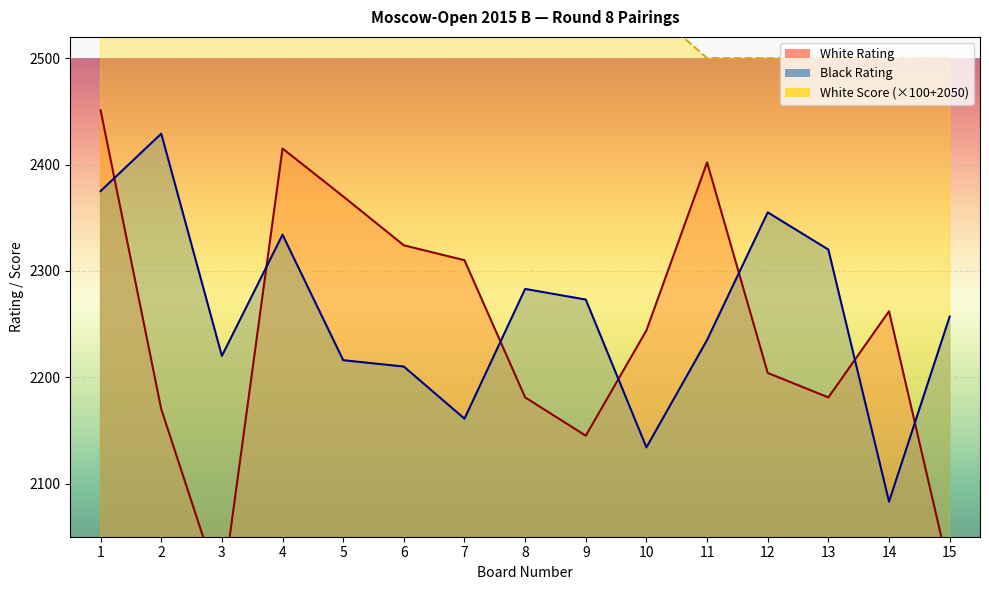

Is the value of White Score at 9 greater than the value of Black Rating at 12?

Yes